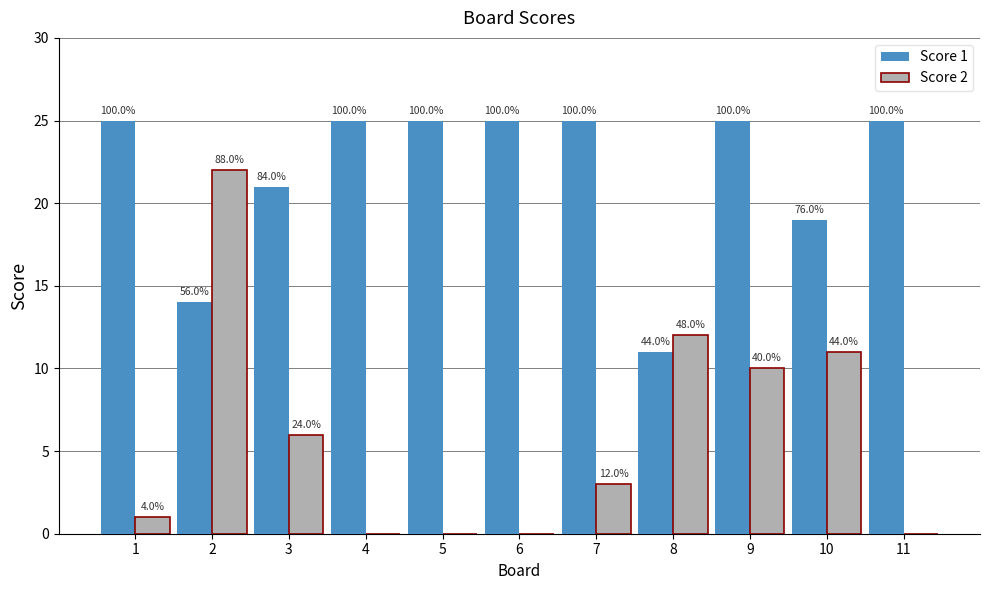

Reading left to right, what are all the values shown in this chart?

Score 1: 25	14	21	25	25	25	25	11	25	19	25
Score 2: 1	22	6	0	0	0	3	12	10	11	0